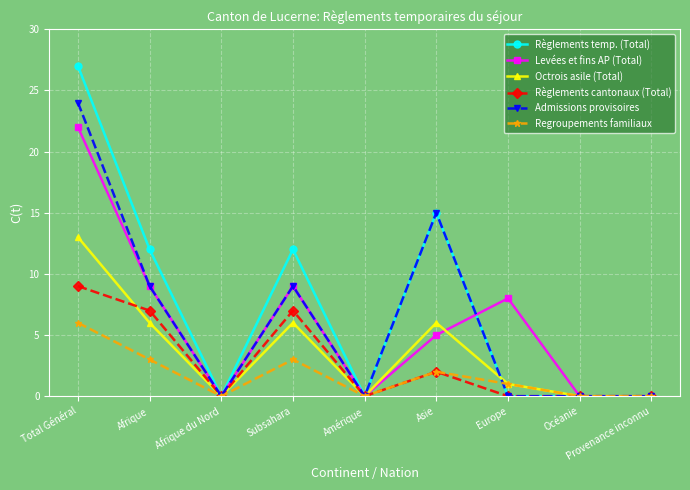

What is the sum of the Règlements temp. (Total) values at Subsahara and Europe?

12